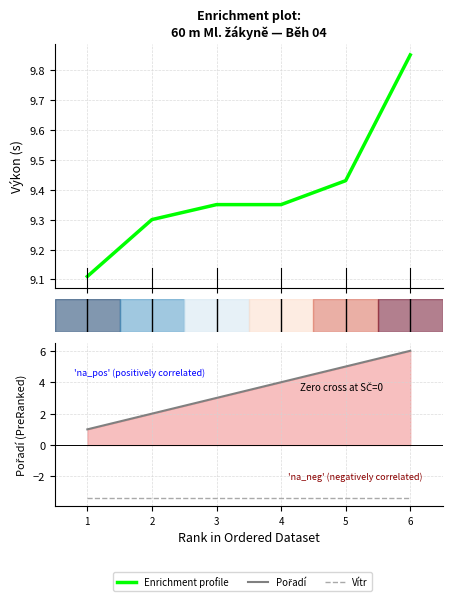

What is the average value of the Vítr series?

-3.4